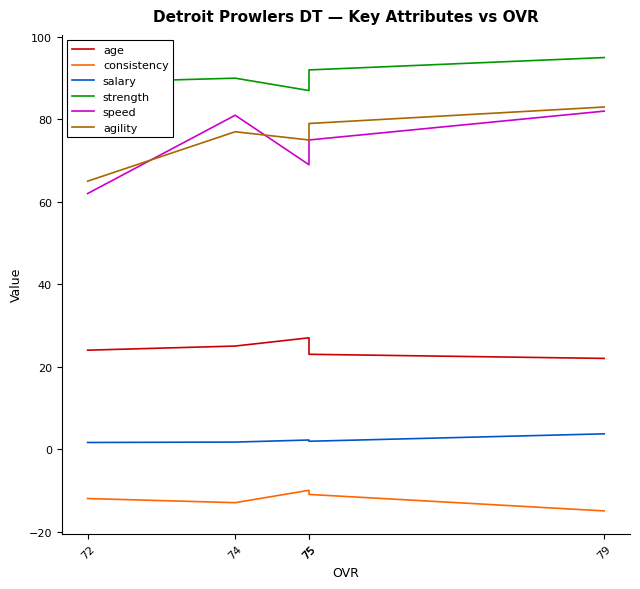

What is the total value across all series at 79?

270.7